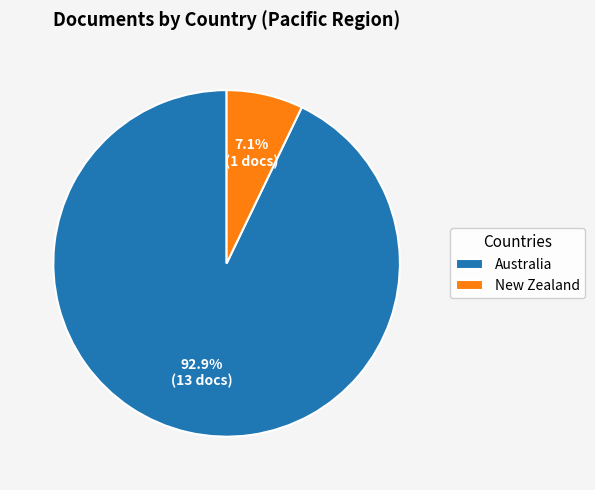

How many segments does this pie chart have?

2